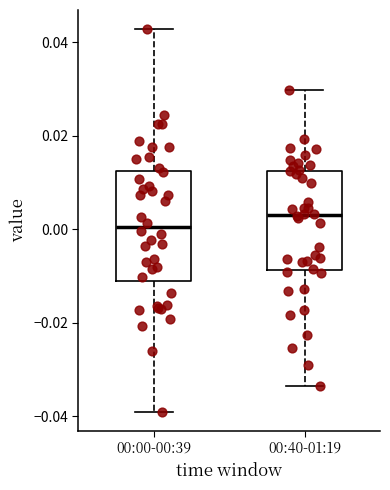

Comparing the boxes themselves (not the whiskers), which one is the tallest?

00:00-00:39